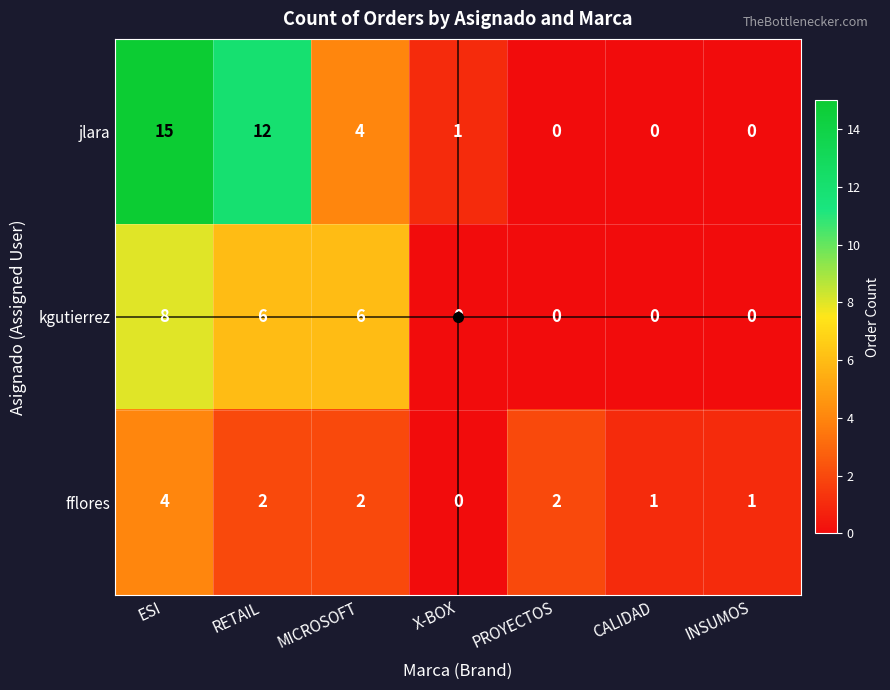

What is the greatest value displayed?

15